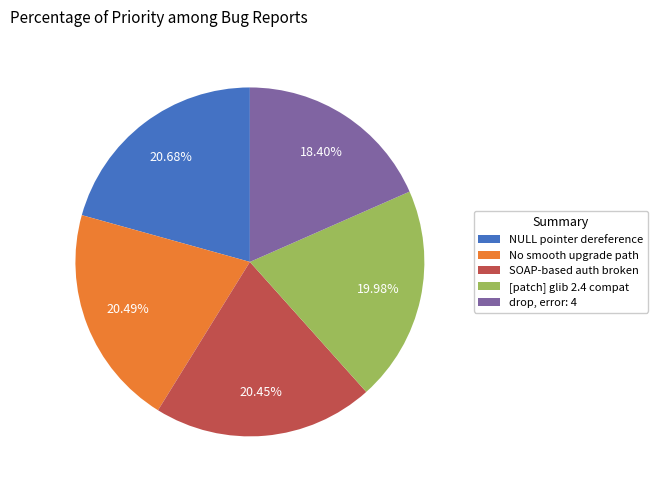

Does any single category account for the majority?

No